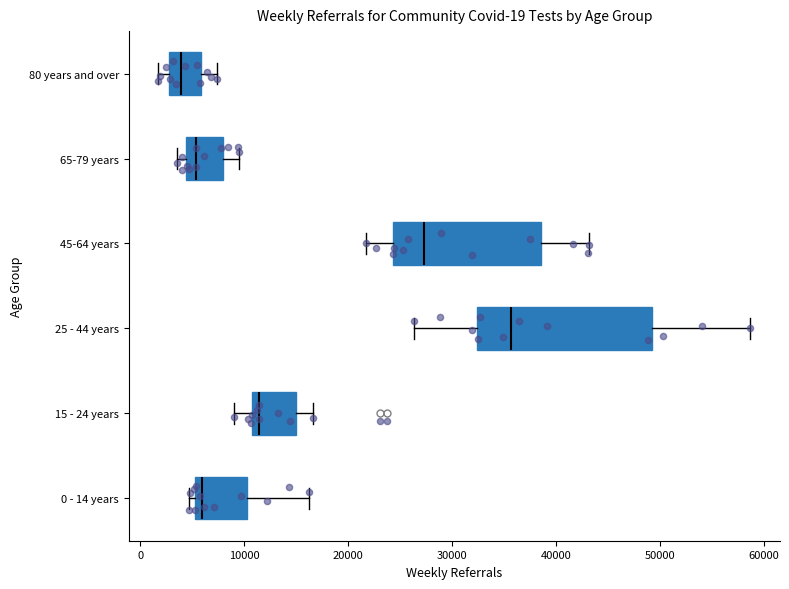

Which box is the widest, from its left edge to its right edge?

25 - 44 years